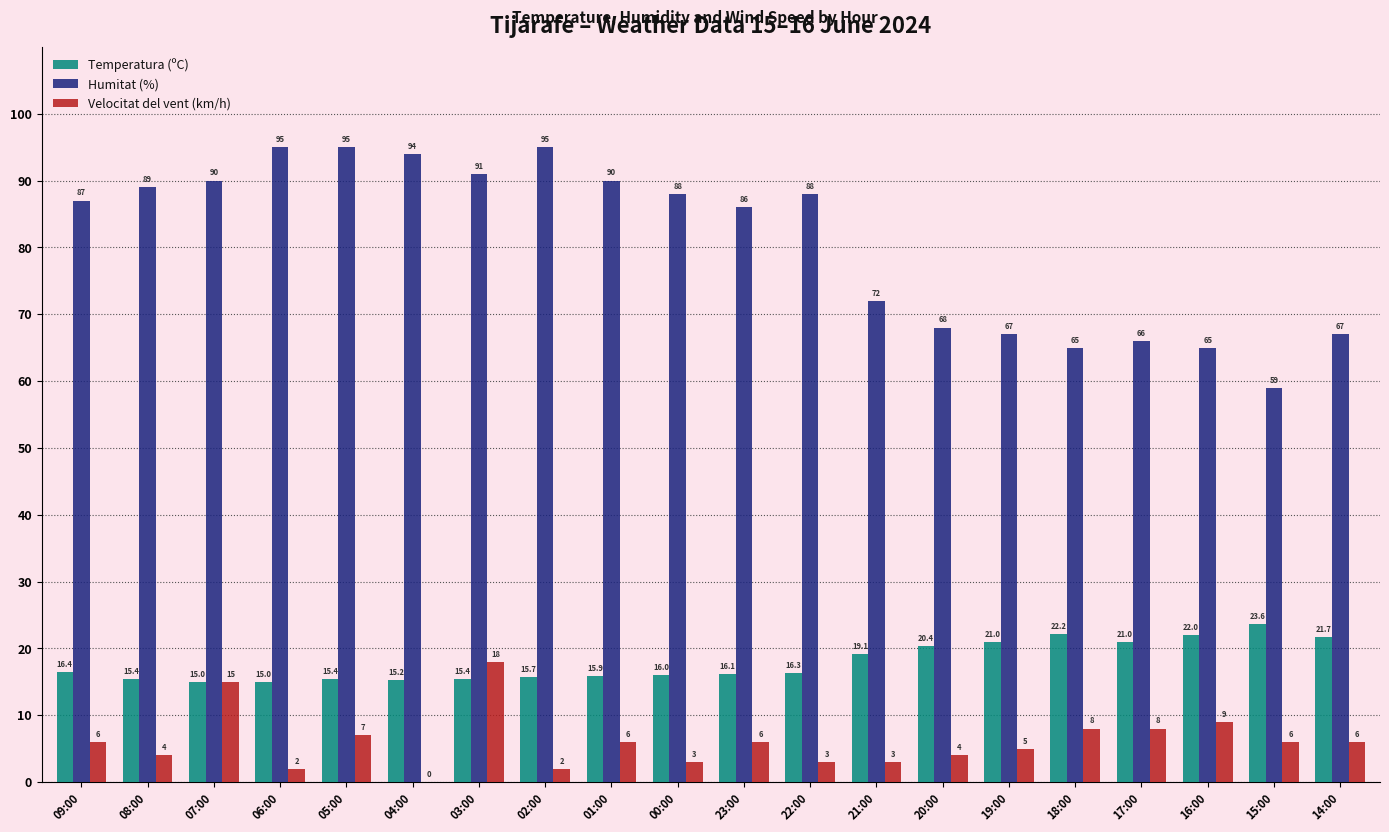

The Humitat (%) series shows 141.3 at 05:00. True or false?

False